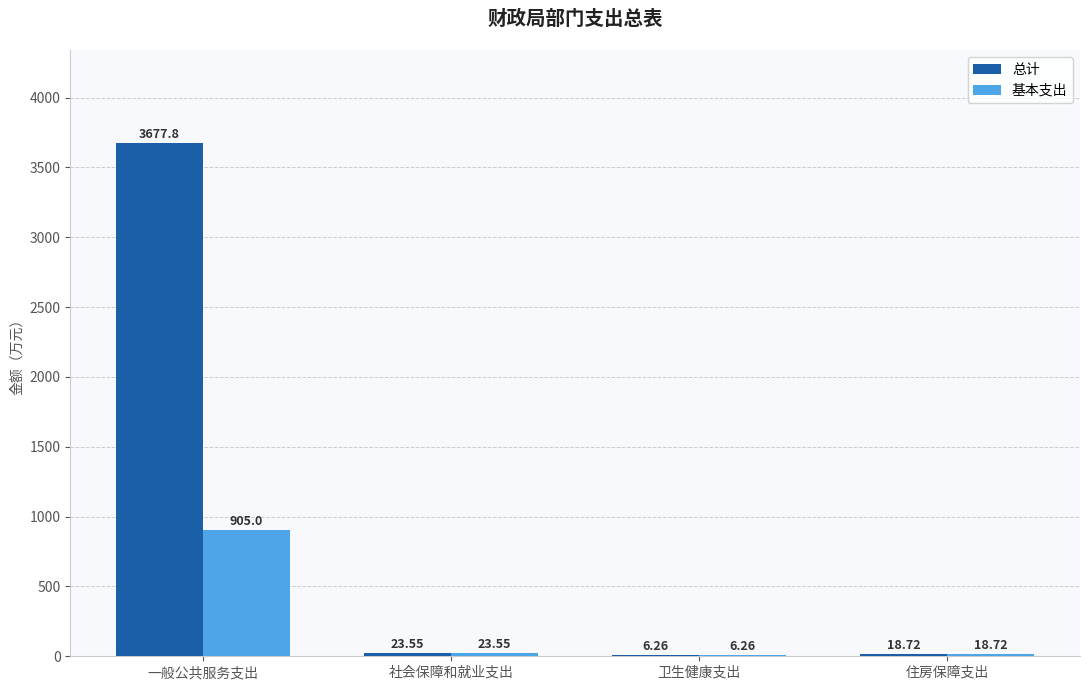

Which category has the highest value across all series?

一般公共服务支出